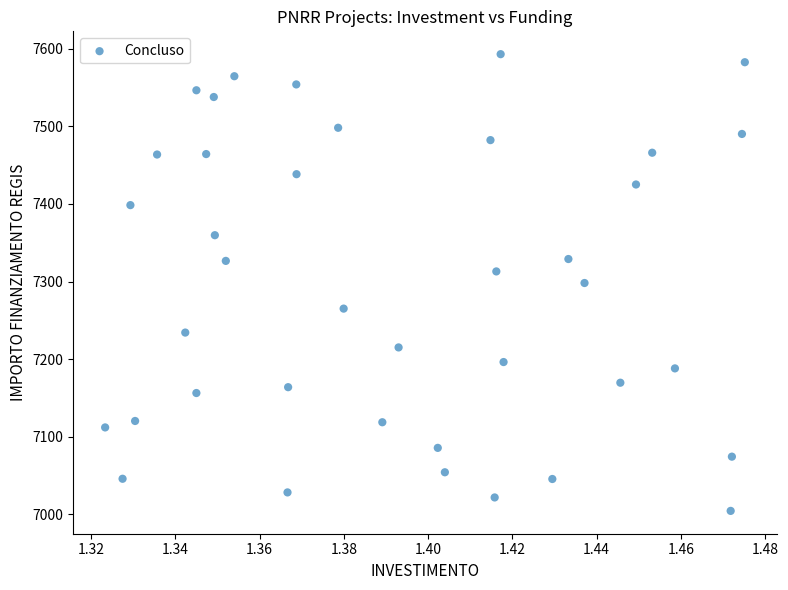

What is the range of Y values (max minus min)?

588.8